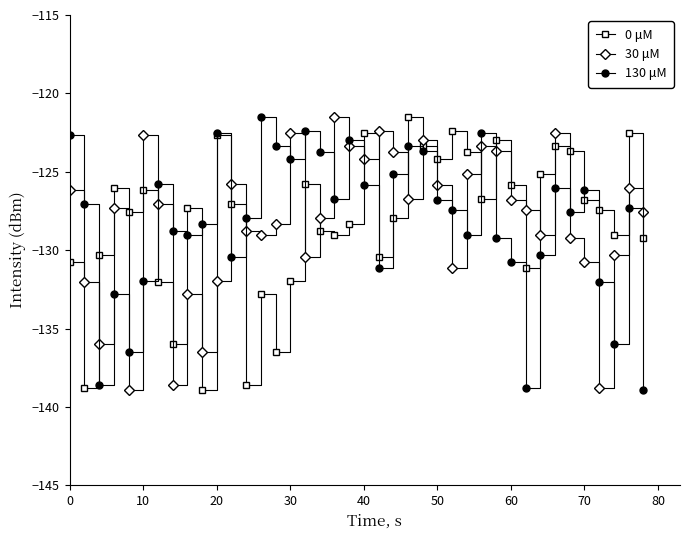

What is the value of the 130 μM point at the 33rd from the left?

-130.3